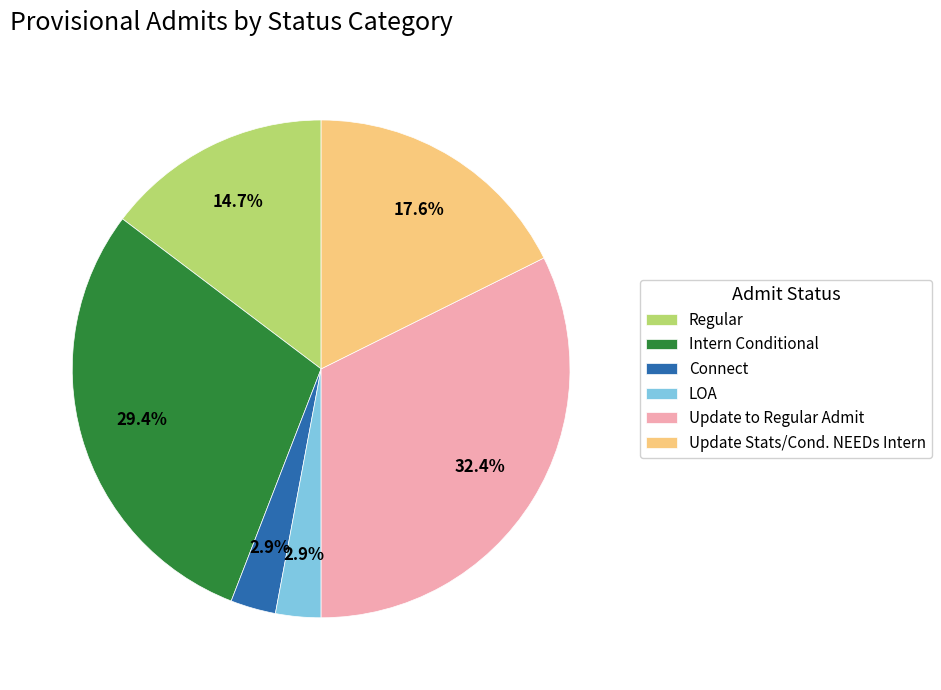

Count the number of slices in the pie.

6